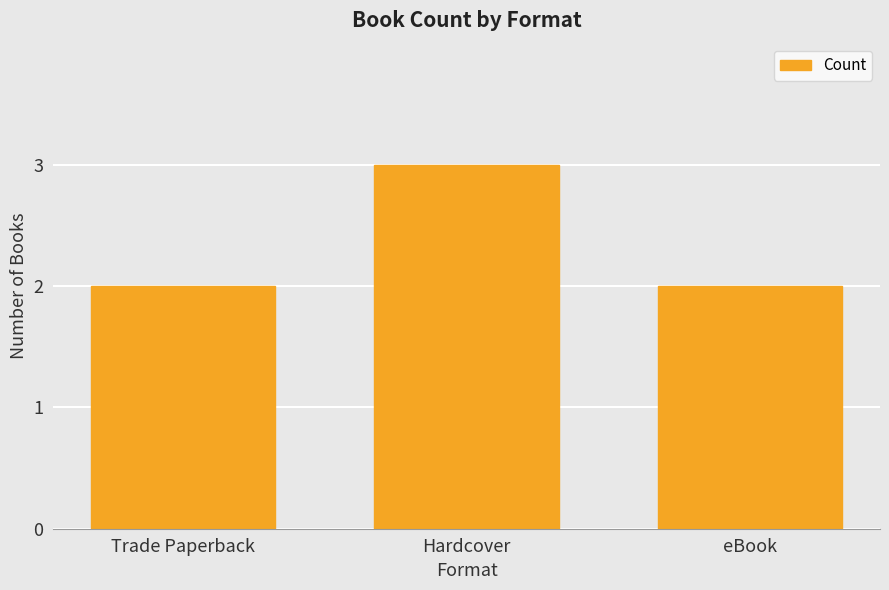

At which category does the chart reach its peak across all series?

Hardcover